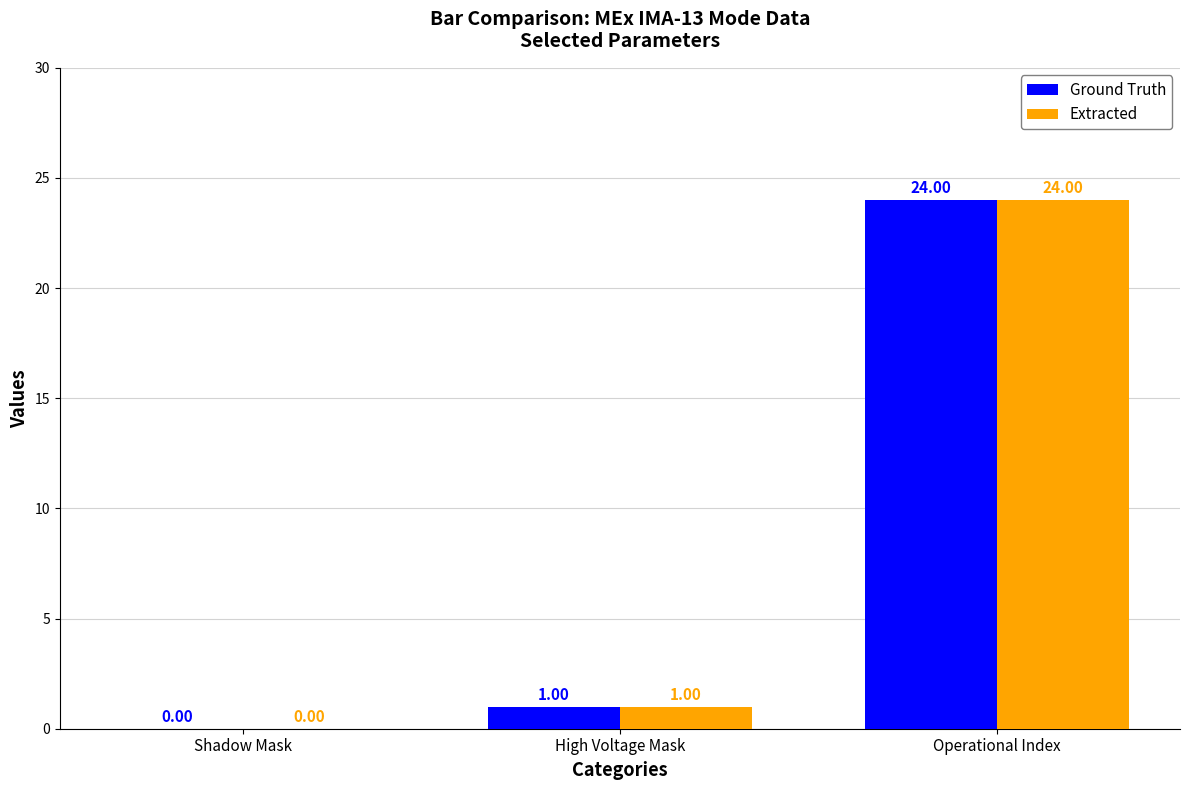

The value of Ground Truth at Operational Index is 41. True or false?

False